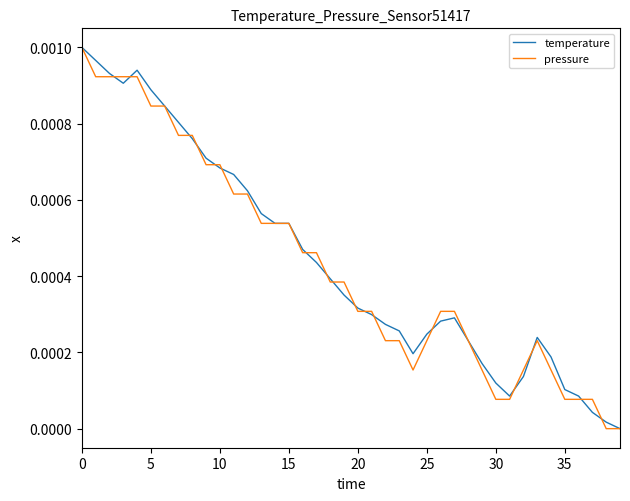

In pressure, how many points are lower than both neighbors (excluding endpoints)?

1